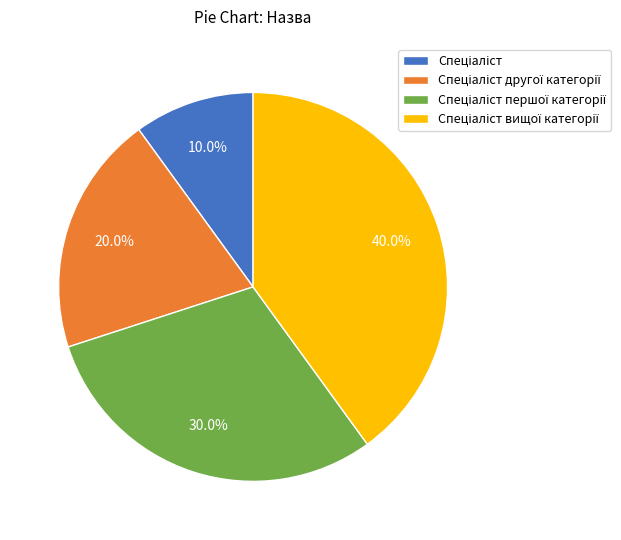

Is there any slice that represents more than half of the pie?

No